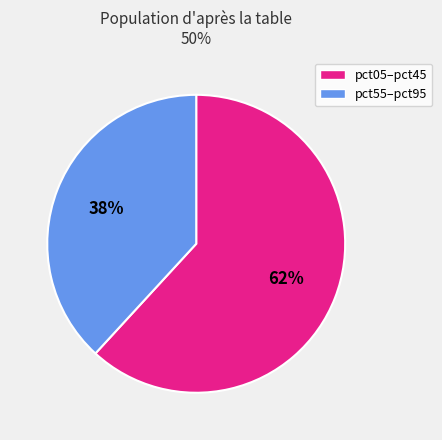

To the nearest percent, what is the average slice percentage?

50%